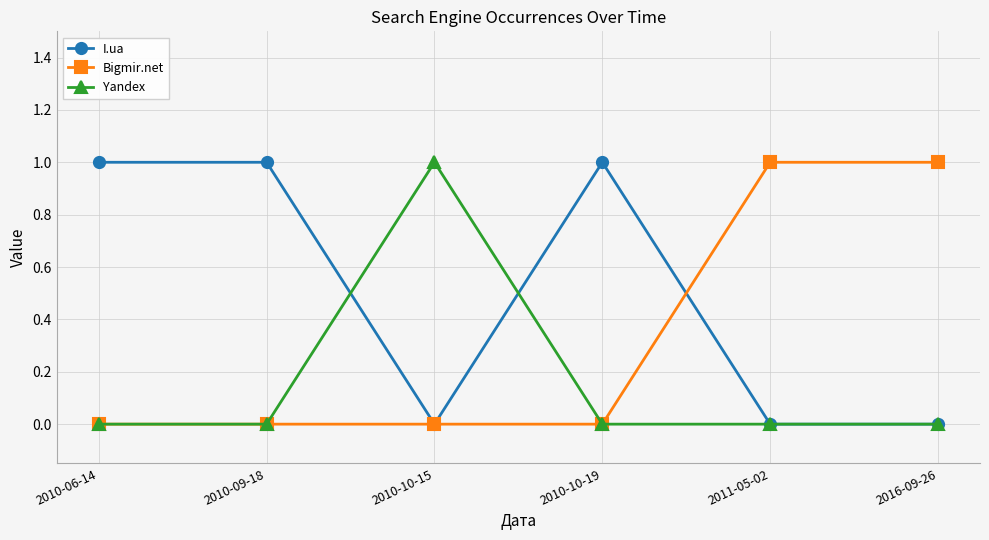

Reading right to left, extract all data points from this chart.

I.ua: 0	0	1	0	1	1
Bigmir.net: 1	1	0	0	0	0
Yandex: 0	0	0	1	0	0